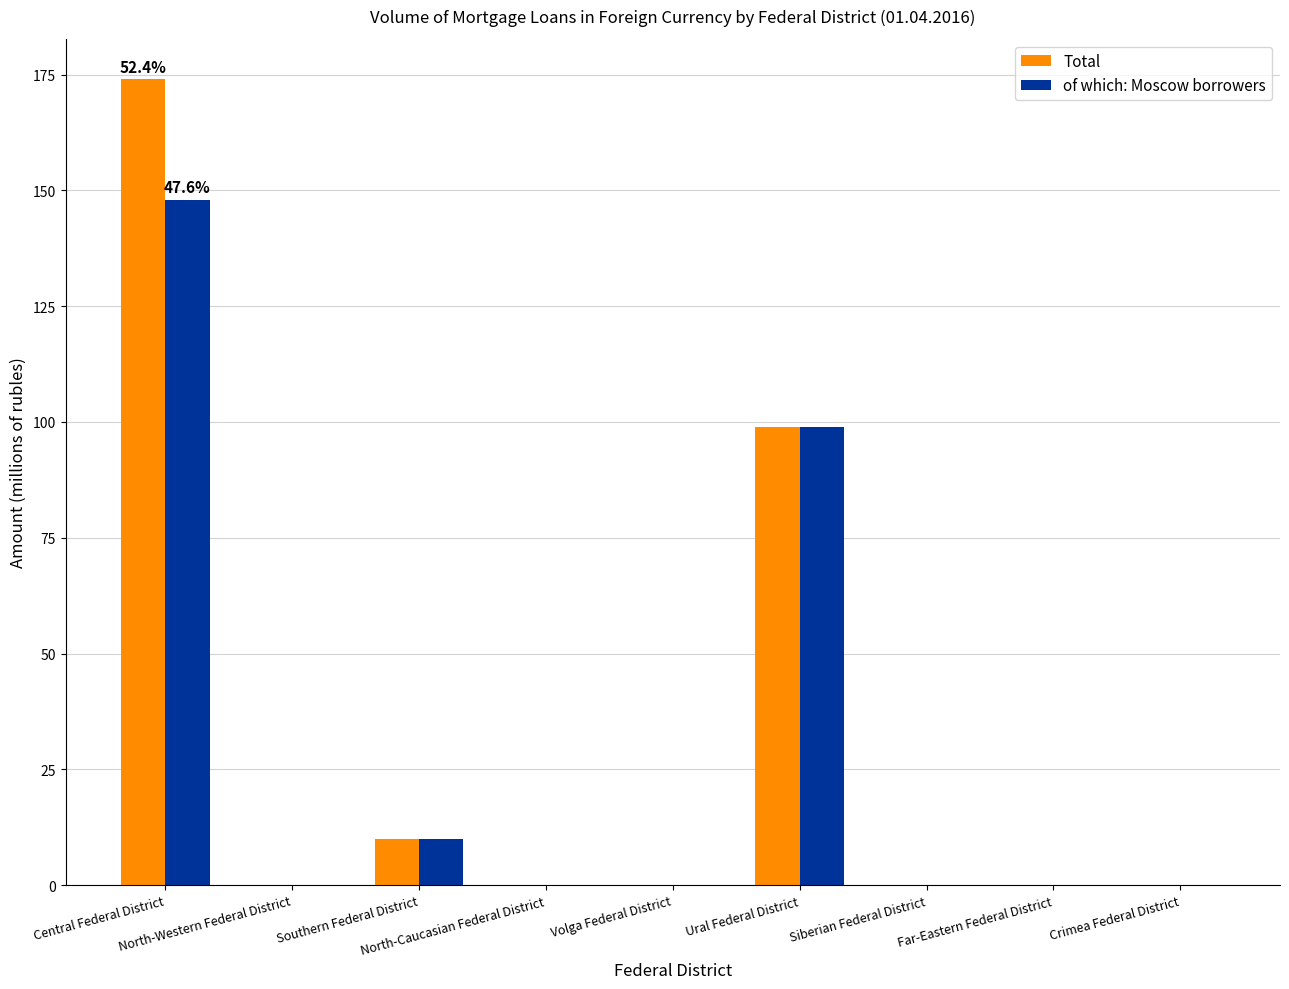

What is the greatest value displayed?

174